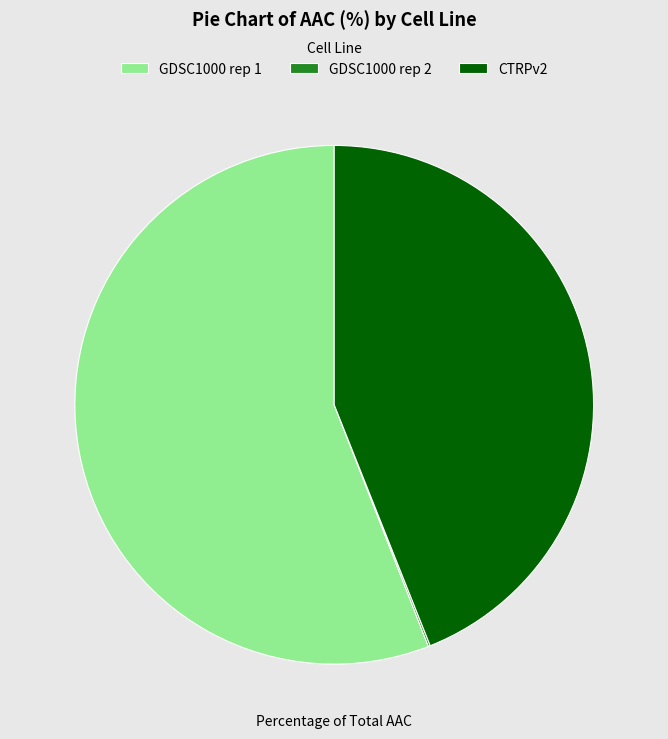

Which category has the biggest portion of the pie?

GDSC1000 rep 1